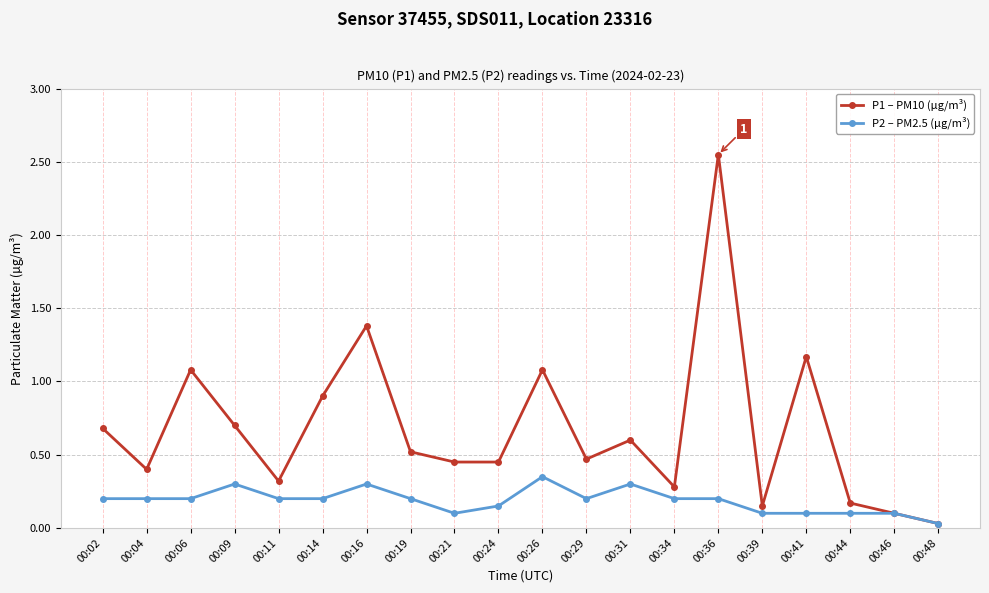

Between 00:06 and 00:24, which series saw the biggest shift?

P1 – PM10 (µg/m³)